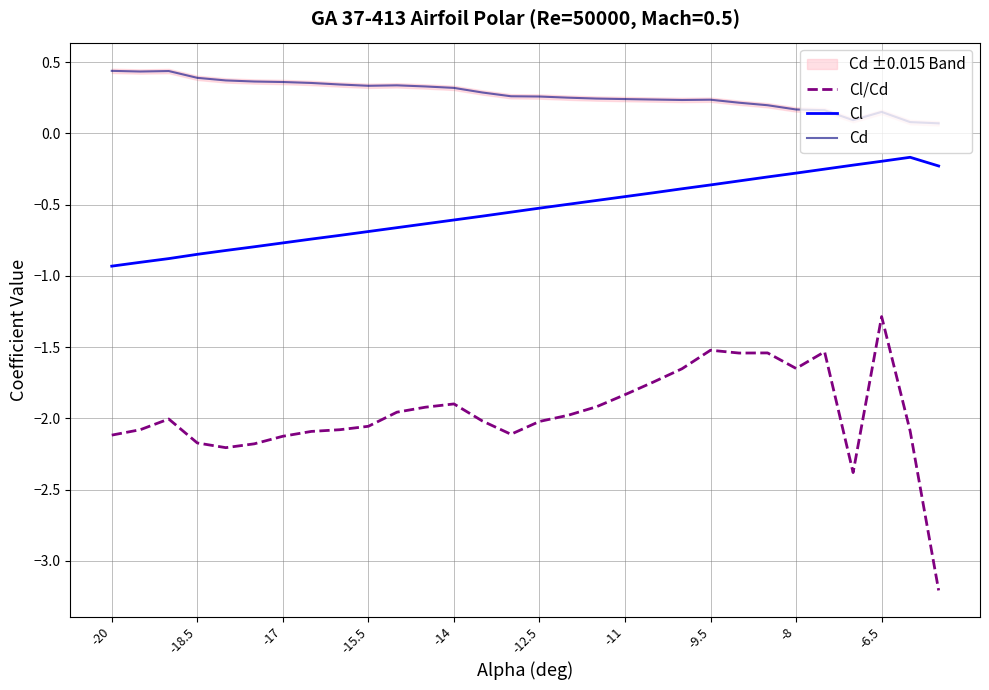

Which series has the widest spread of values?

Cl/Cd